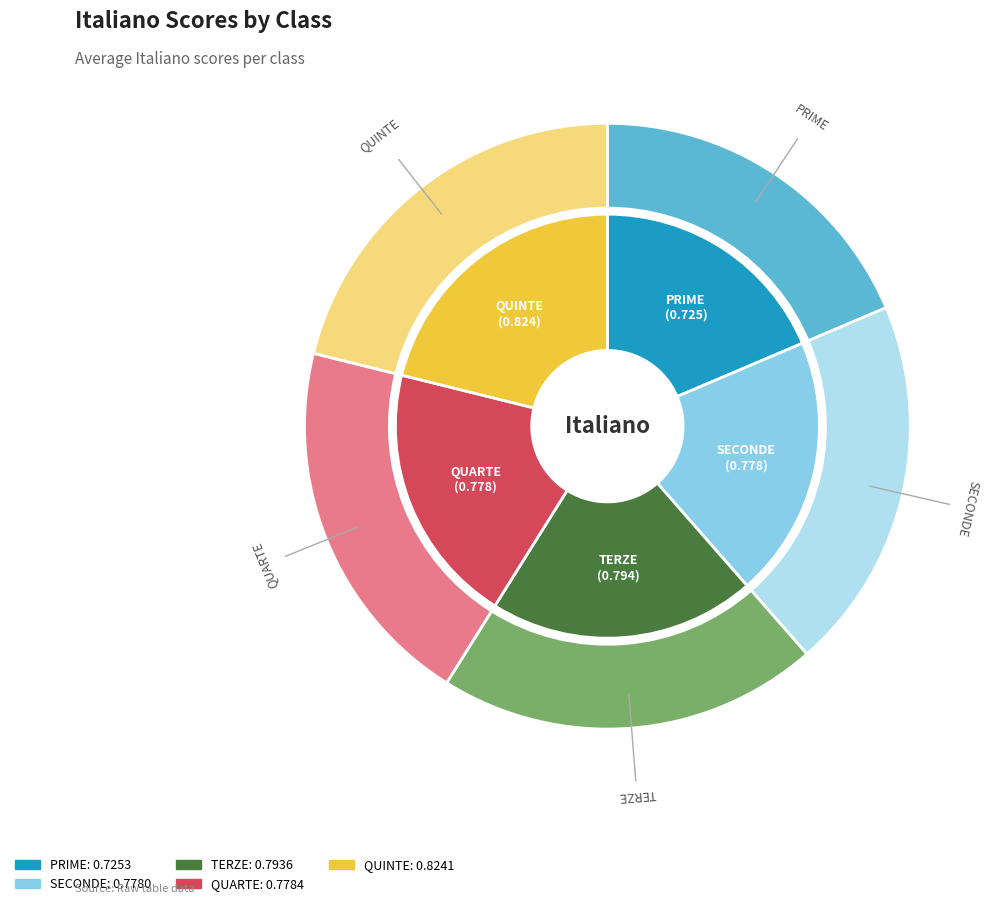

Is QUARTE the majority of the pie?

No